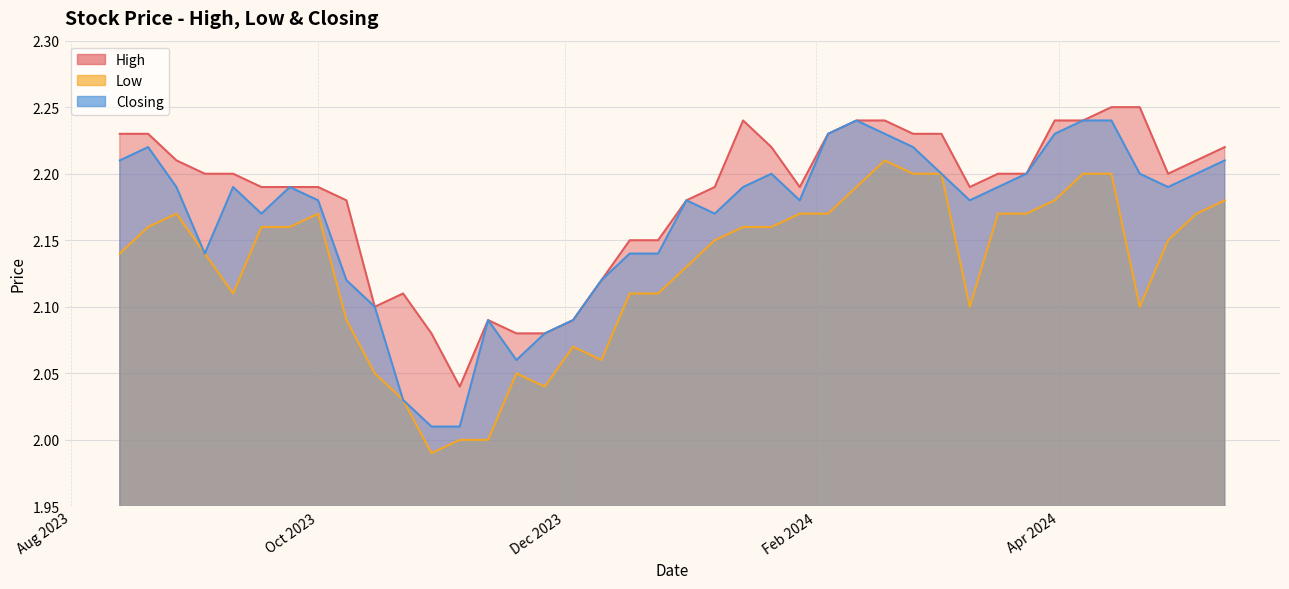

What are all the series names shown in the legend?

High, Low, Closing